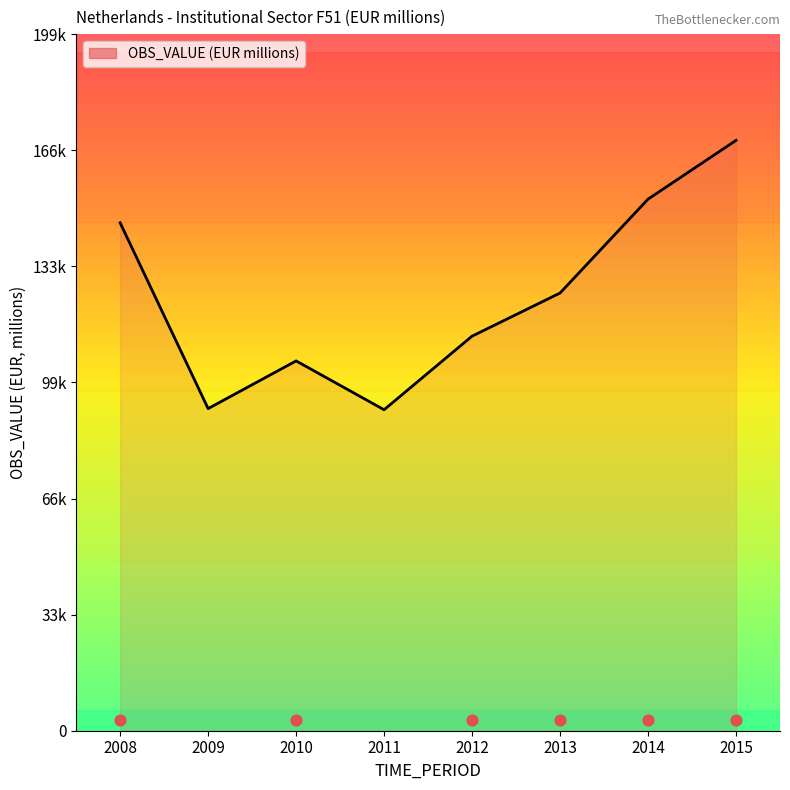

Between 2010 and 2012, which is larger?

2012